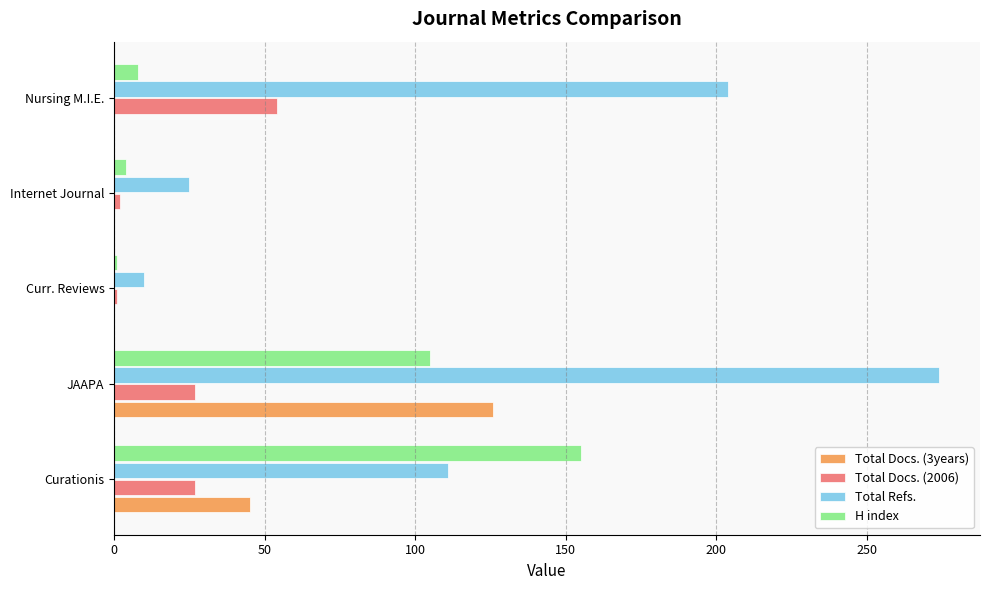

The value of Total Refs. at Nursing M.I.E. is 79. True or false?

False